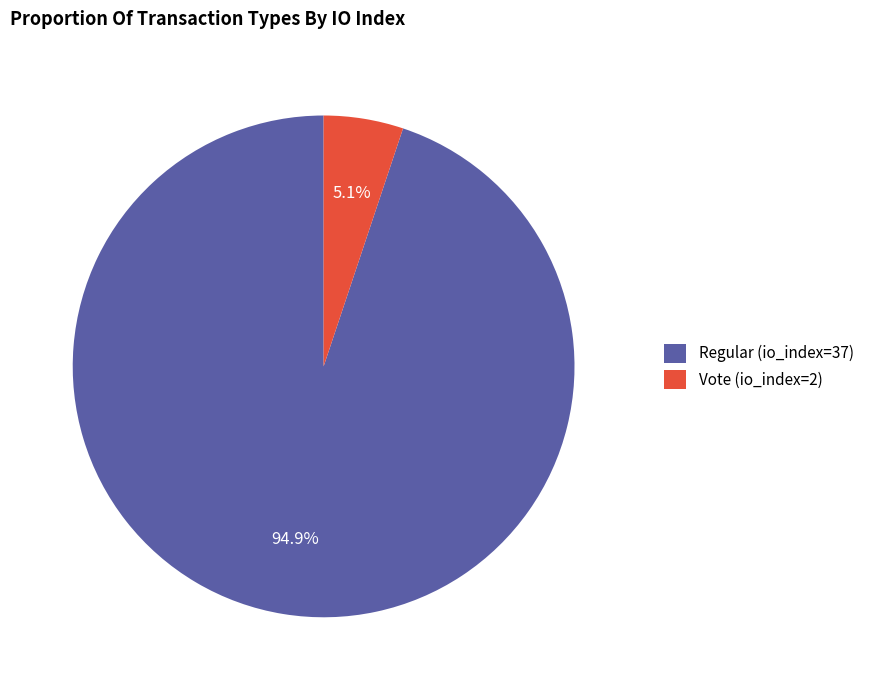

Which category has the biggest portion of the pie?

Regular (io_index=37)